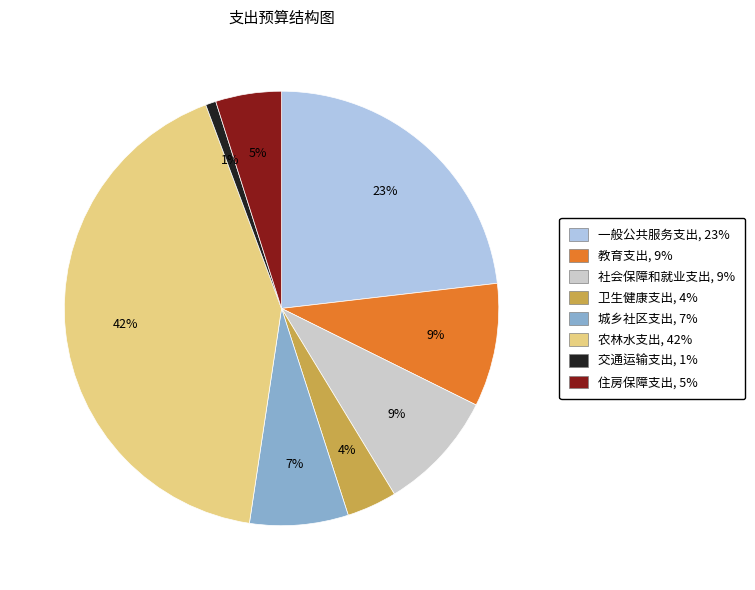

To the nearest percent, what is the average slice percentage?

12%